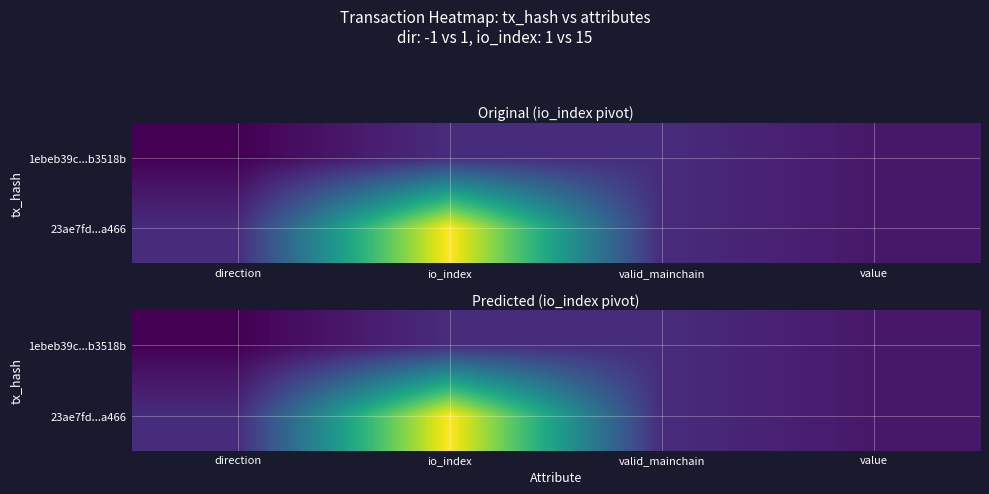

The value of 23ae7fd...a466 at valid_mainchain is 0.1. True or false?

False